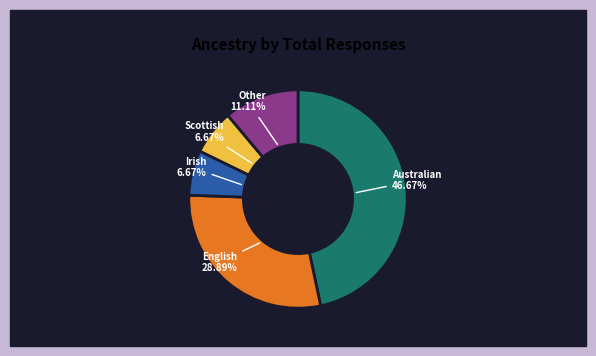

True or false: Irish accounts for 7% of the total.

True